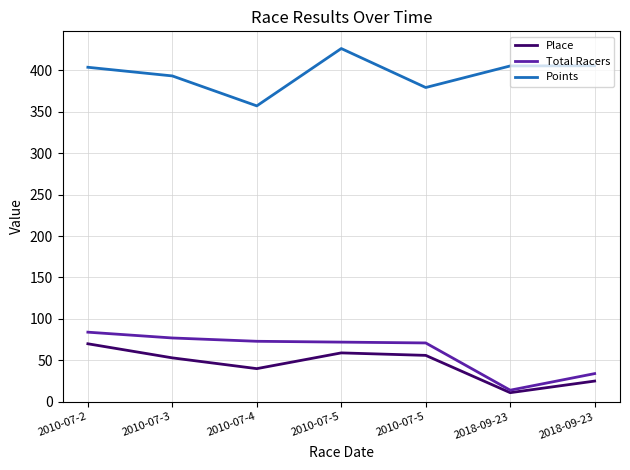

How many distinct data groups are displayed?

3